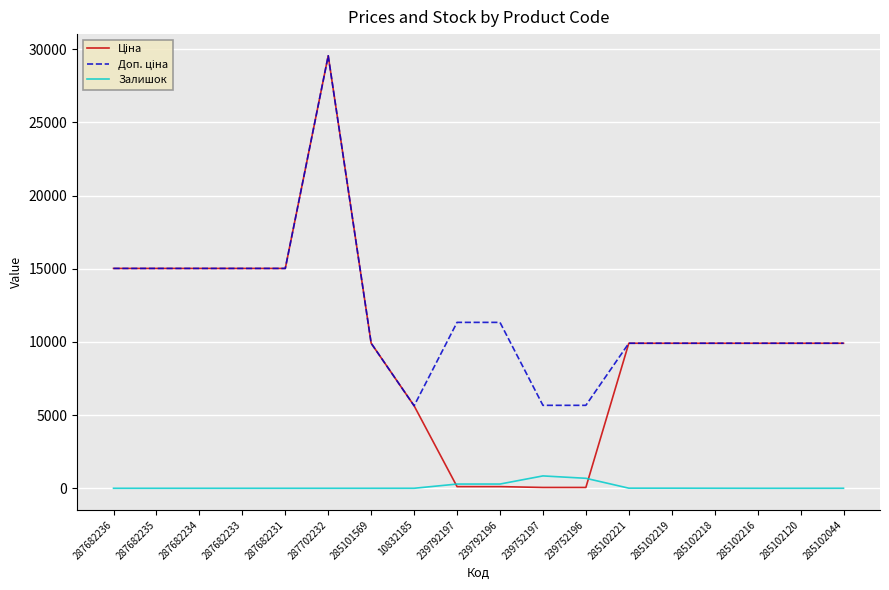

What is the difference between the highest and lowest values at 287682236?

15019.2